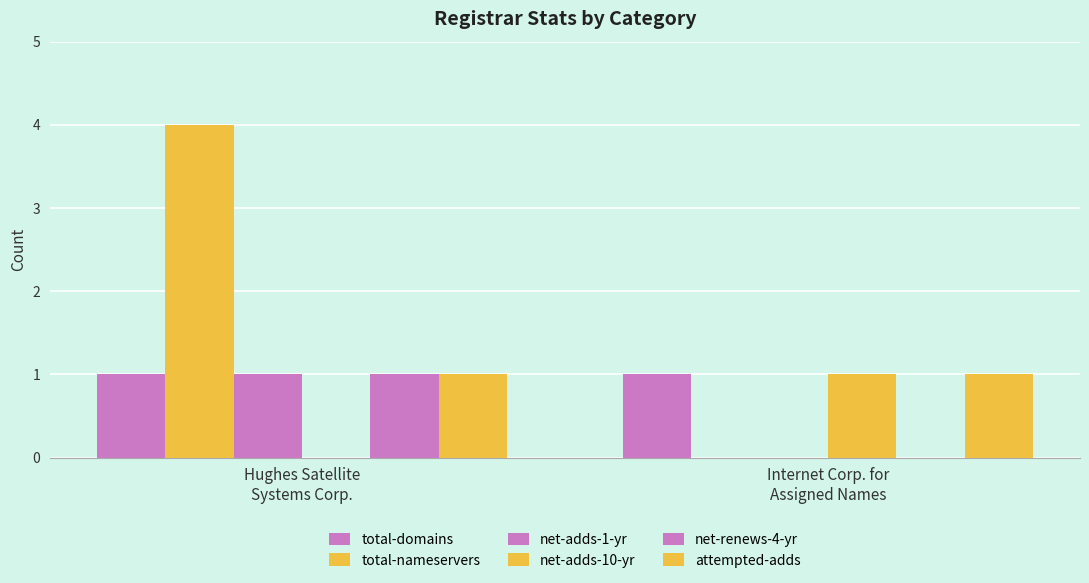

Does the chart contain stacked bars?

No